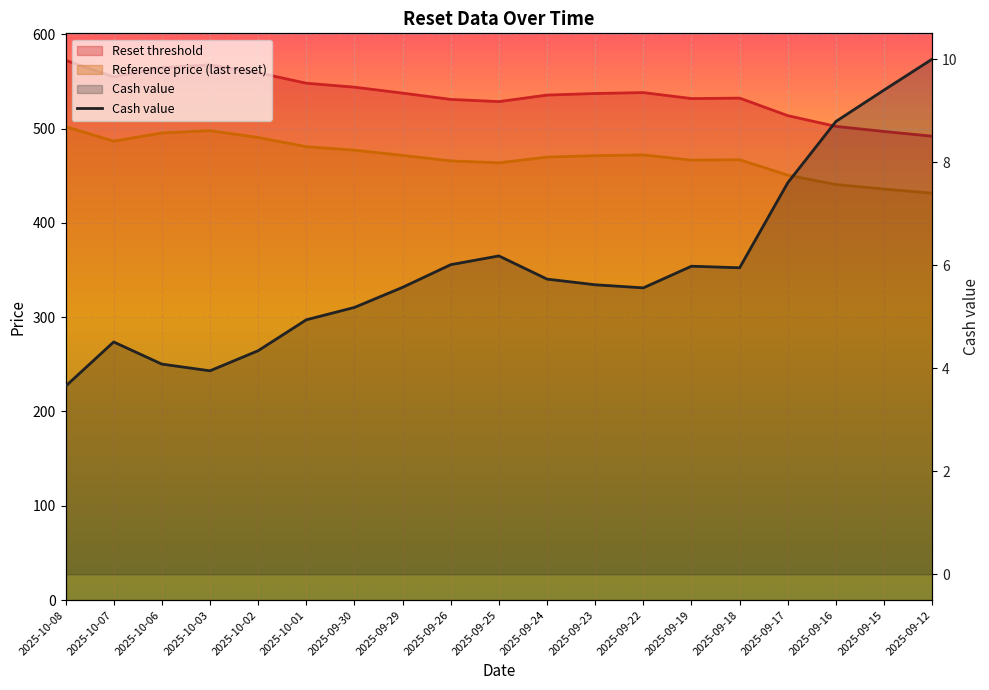

Where is the data nearest to the value 6?

2025-09-26